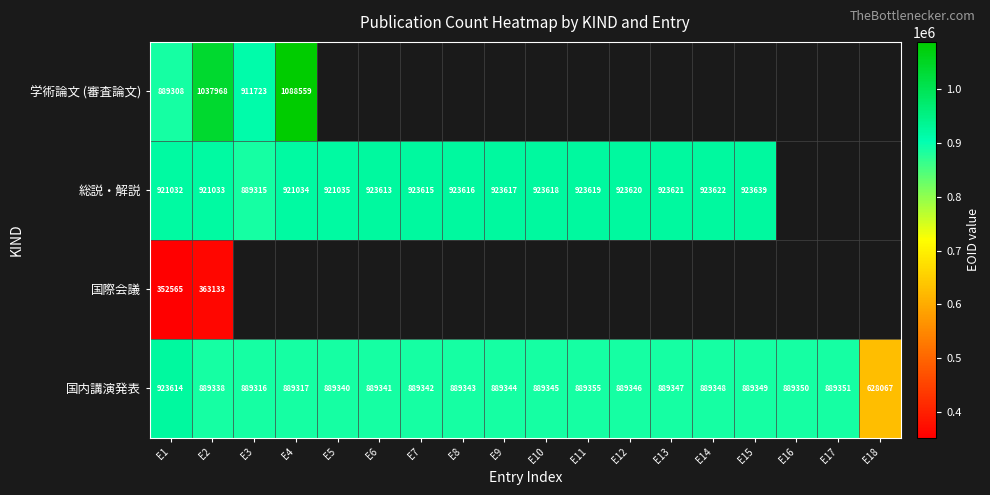

The 総説・解説 series shows 322935 at E15. True or false?

False